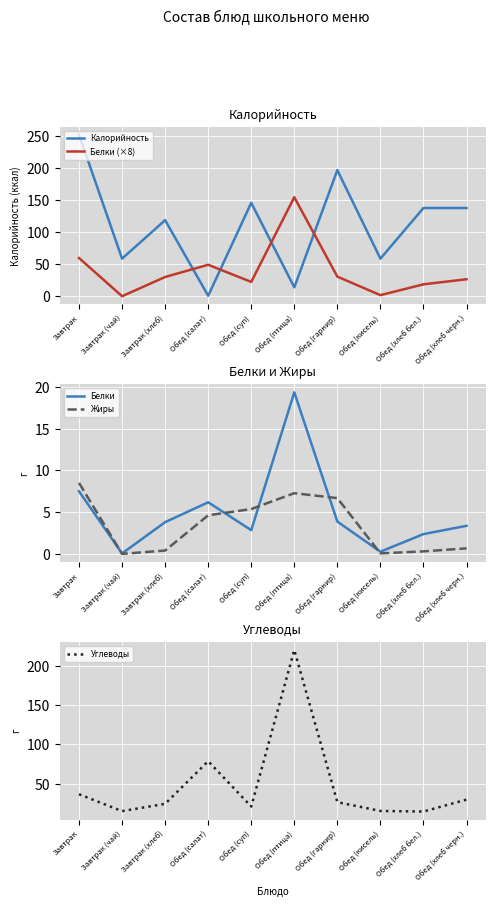

At which category is the sum across all series the highest?

Обед (птица)